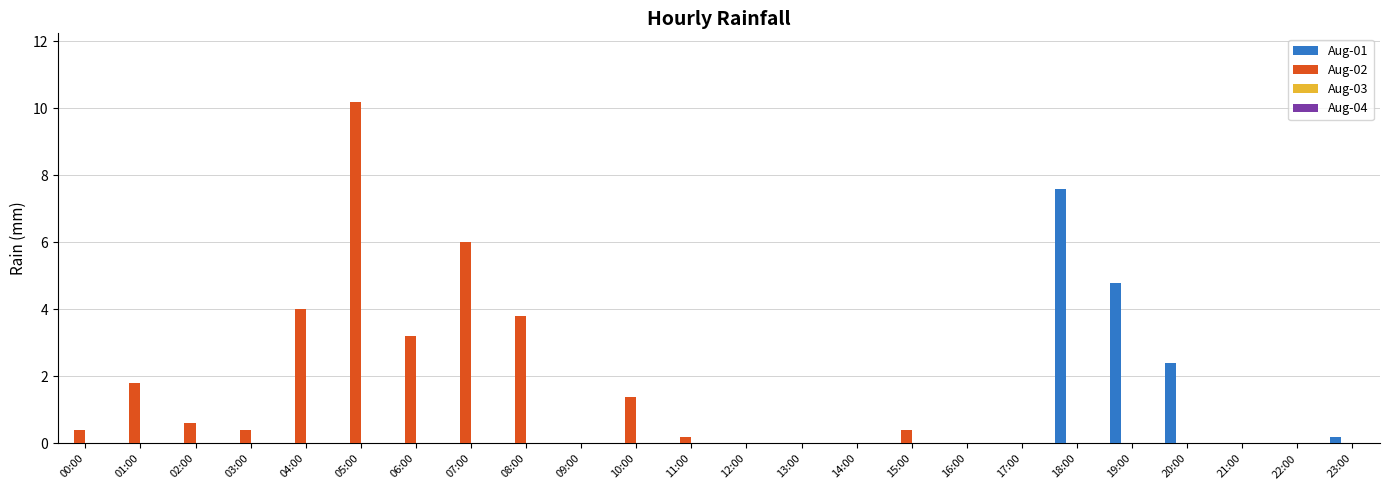

At which category is the sum across all series the highest?

05:00